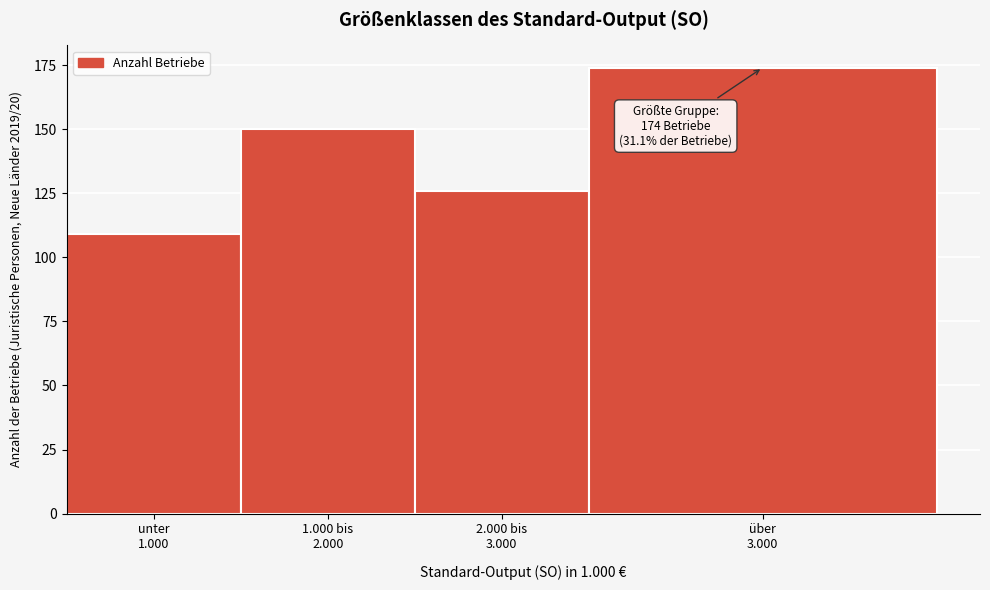

Reading left to right, extract all data points from this chart.

109	150	126	174